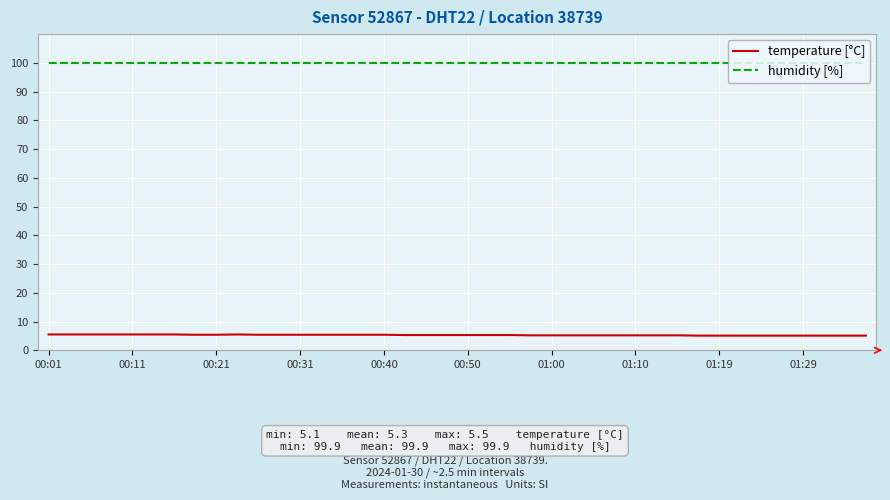

Which series has the widest spread of values?

temperature [°C]